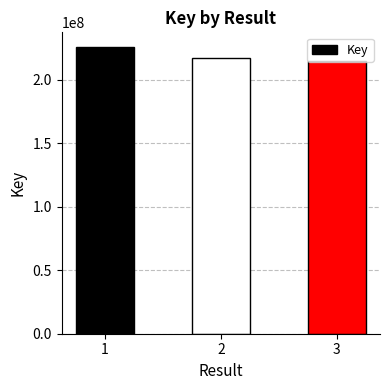

What is the average value?

219423432